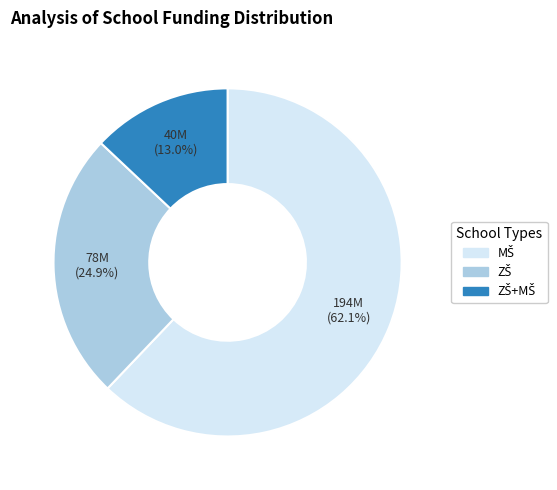

Is there a majority slice in this chart?

Yes